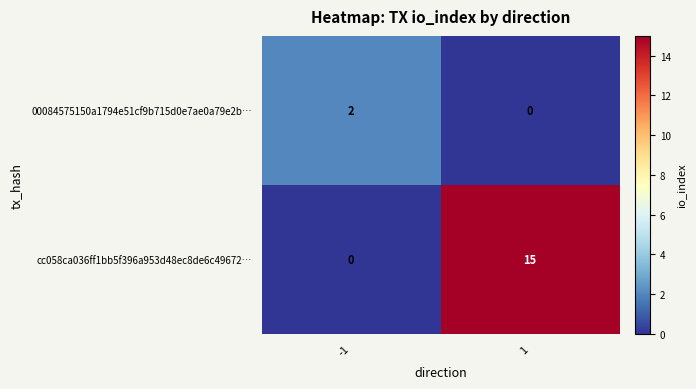

Between -1 and 1, which series saw the biggest shift?

cc058ca036ff1bb5f396a953d48ec8de6c49672…